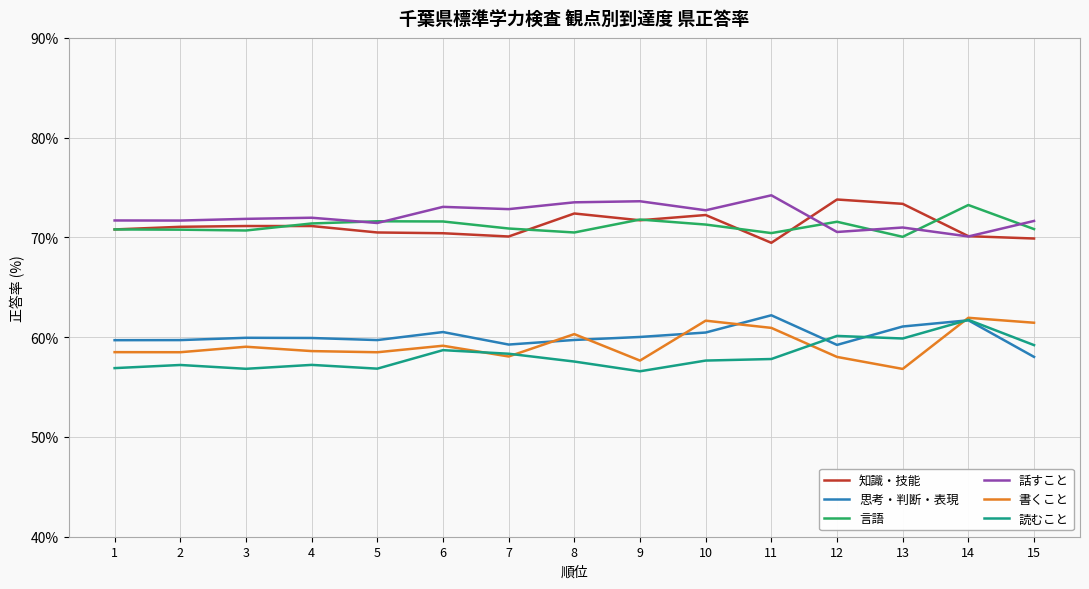

Is the value of 言語 at 13 greater than the value of 読むこと at 14?

Yes